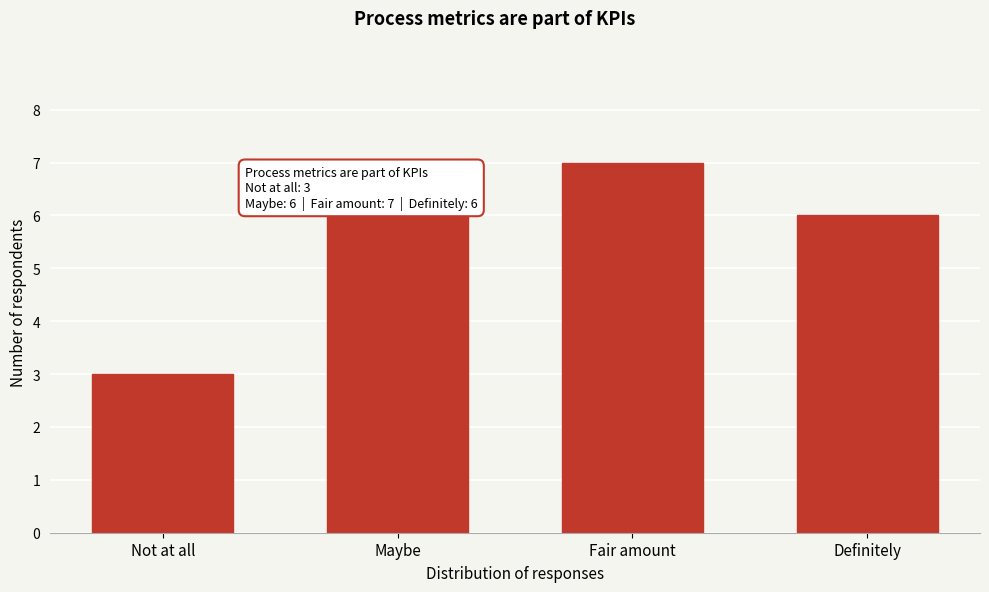

Reading right to left, extract all data points from this chart.

Definitely=6	Fair amount=7	Maybe=6	Not at all=3